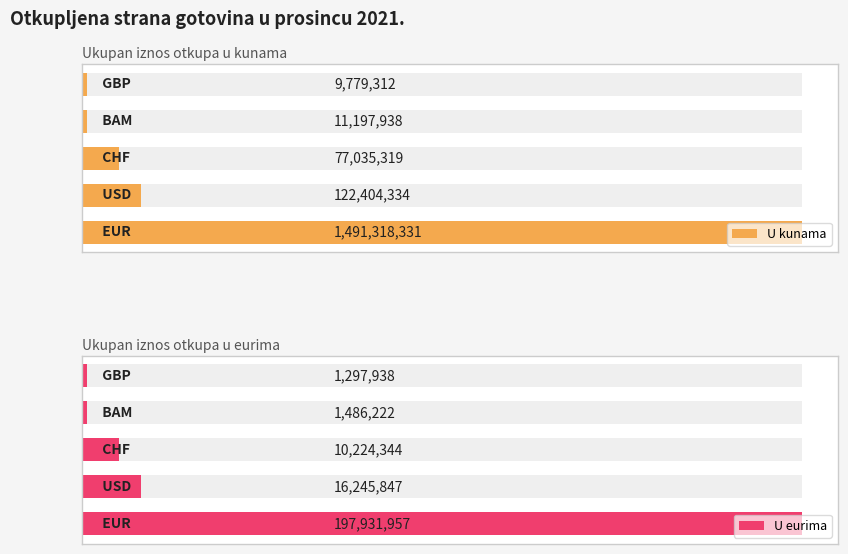

At how many categories does at least one series exceed 442935078?

1